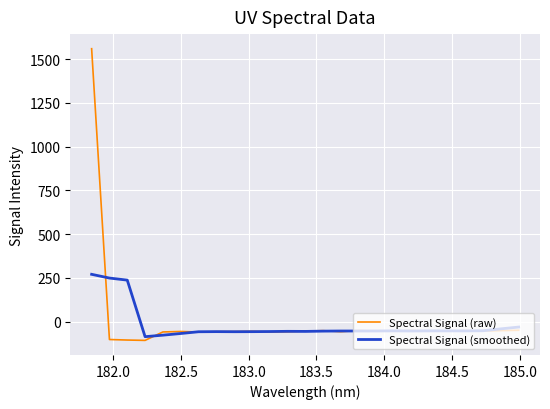

Rank the series by their maximum value, from lowest to highest.

Spectral Signal (smoothed), Spectral Signal (raw)